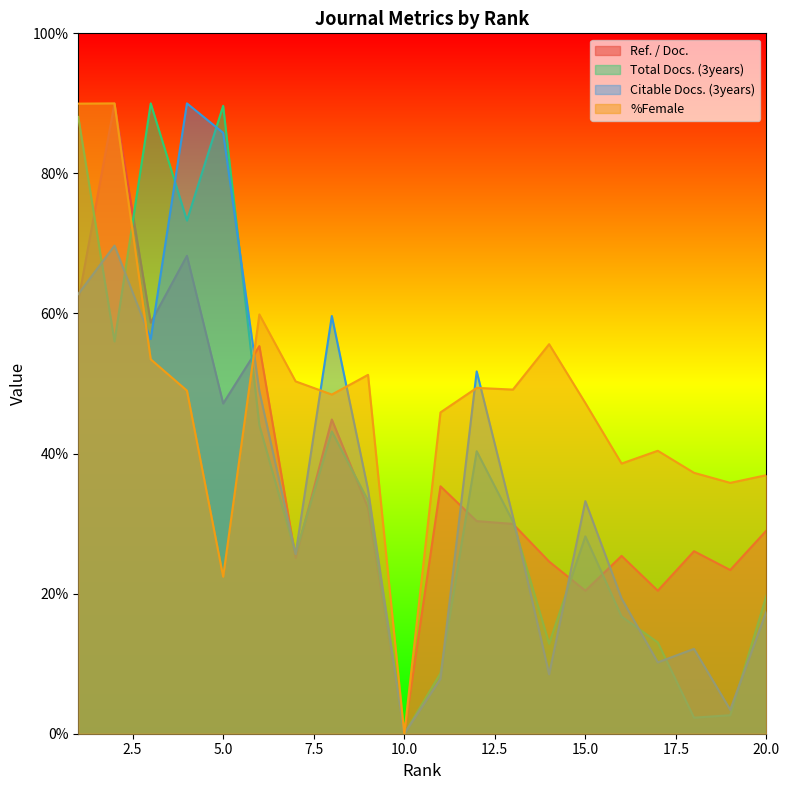

What is the value of the Total Docs. (3years) point at the 8th from the left?

43.2